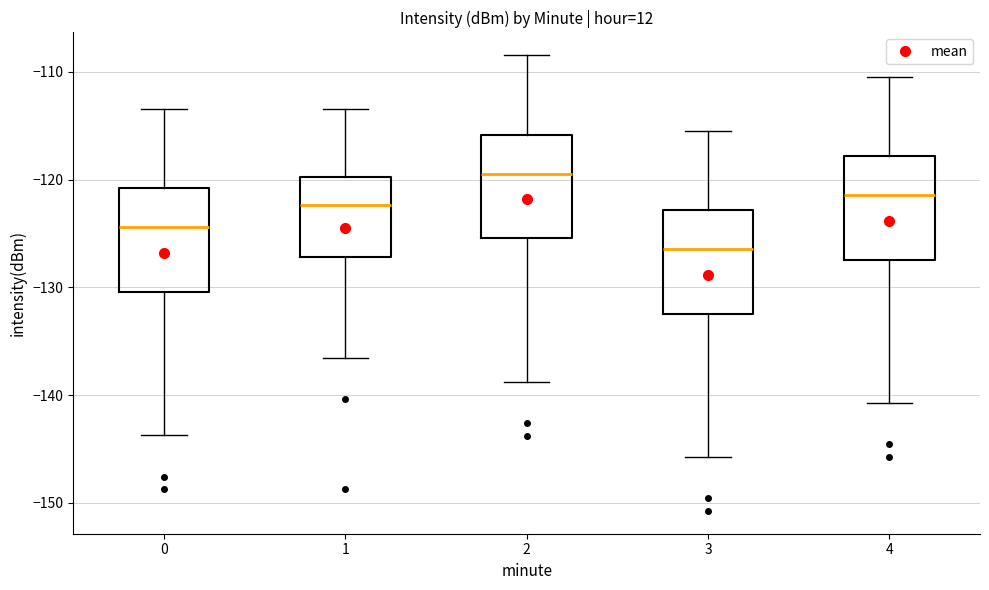

Where is the lower edge of the box at x = 3 on the y-axis? The values are not printed on the chart, so give them approximately, as read against the axis.

-132